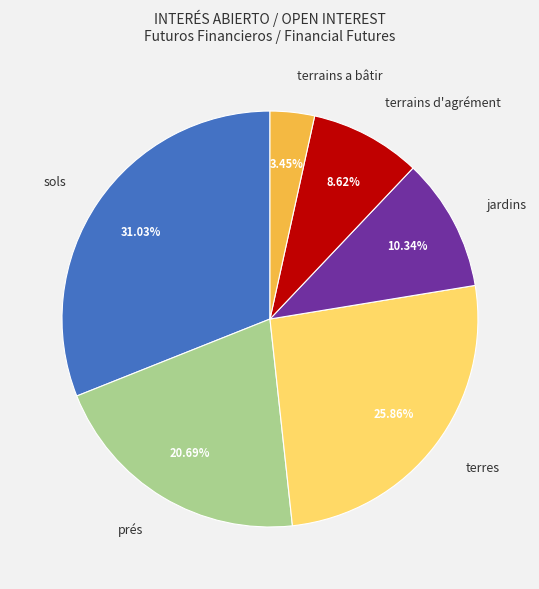

To the nearest percent, what is the combined percentage of terres and terrains d'agrément?

34%